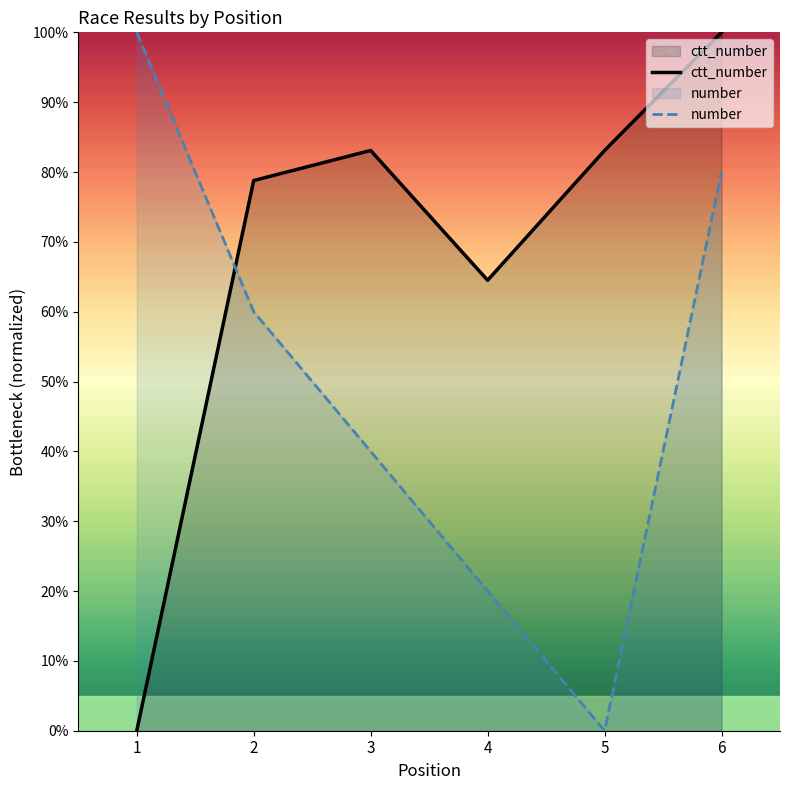

List the labels in order of ctt_number value, largest first.

6, 3, 5, 2, 4, 1